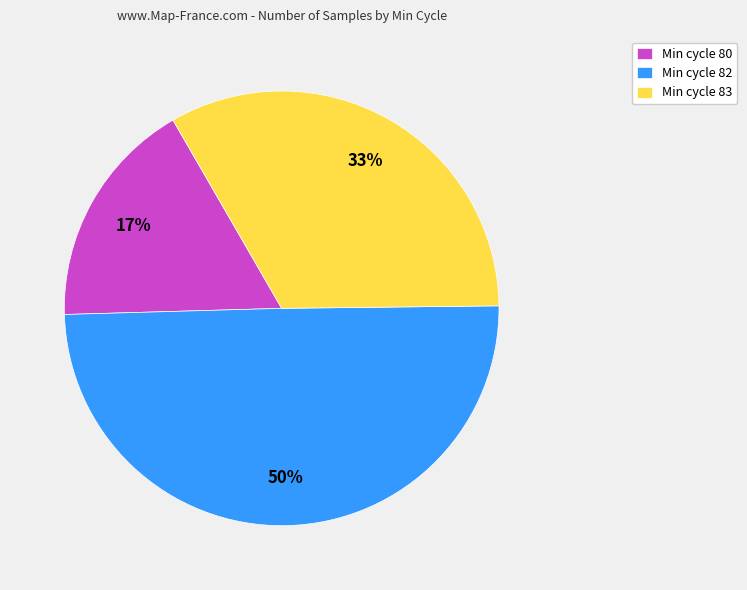

The Min cycle 80 slice represents 4% of the pie. True or false?

False